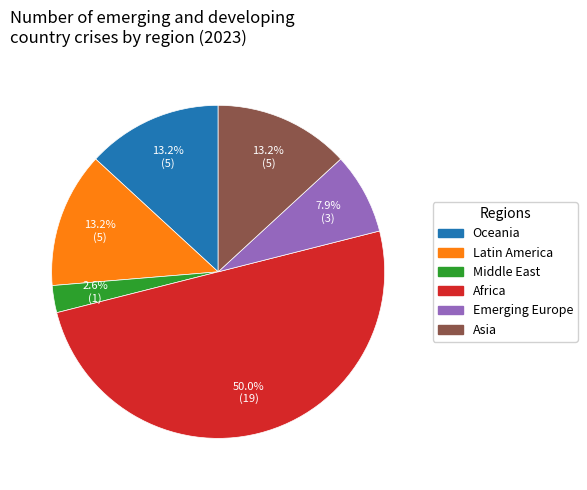

The Asia slice represents 13% of the pie. True or false?

True